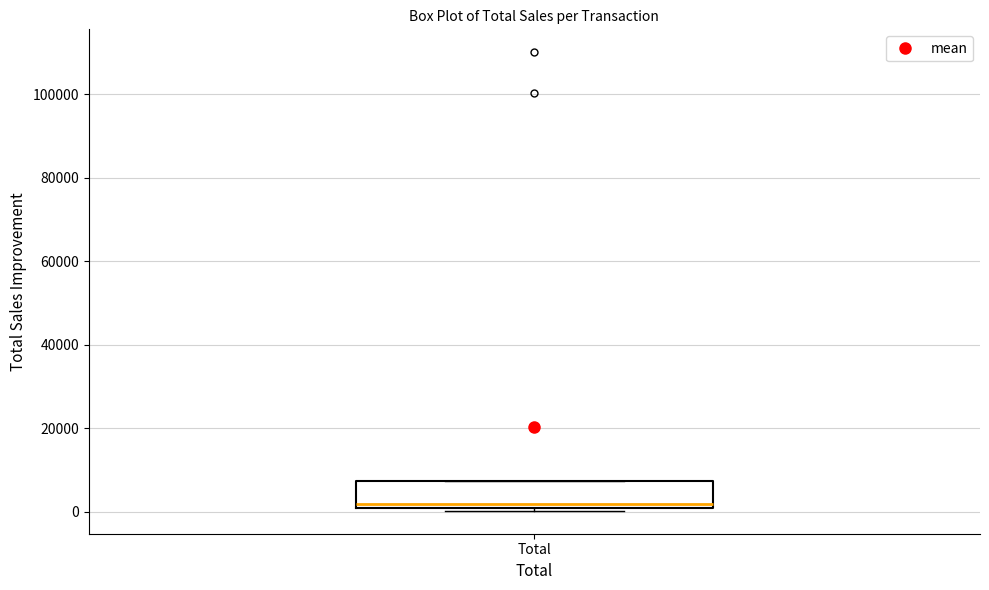

Transcribe this box plot: give where the median line is, the range the box spans, and where the two whiskers end, as read against the y-axis. The values are not printed on the chart, so give them approximately, as read against the axis.

median 2000, box 0 to 8000, whiskers 0 (just below the box's lower edge) to 8000